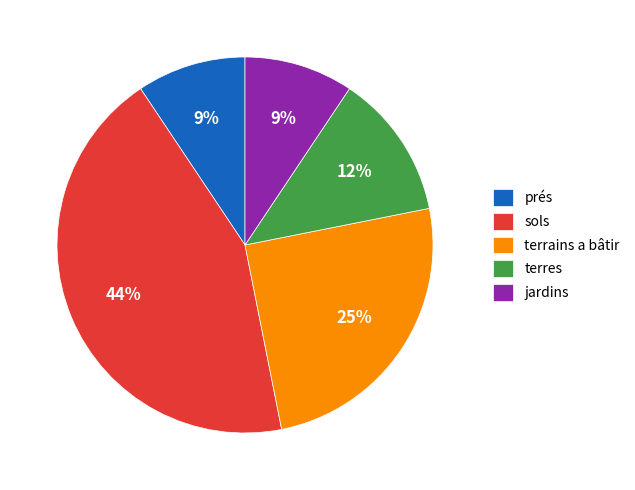

Count the number of slices in the pie.

5